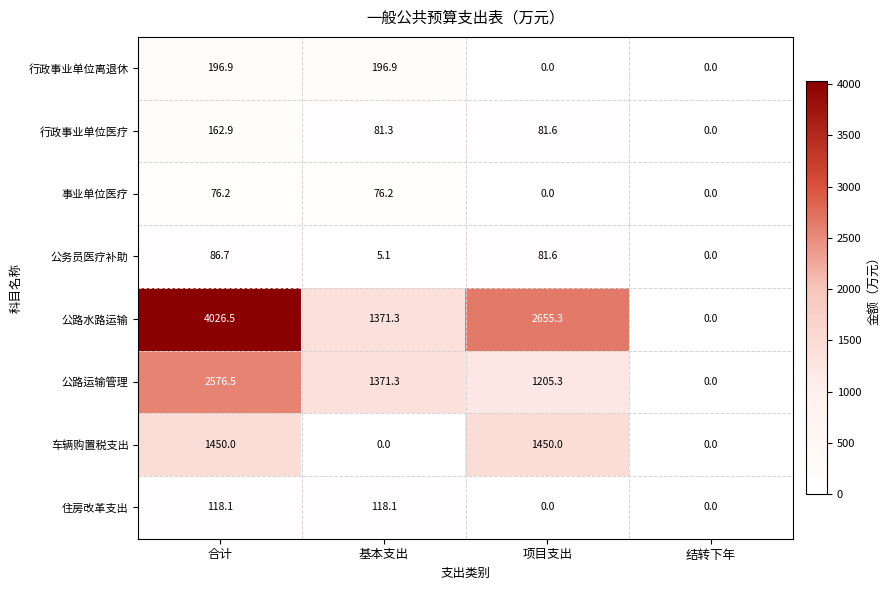

The 公务员医疗补助 series shows 3.4 at 基本支出. True or false?

False